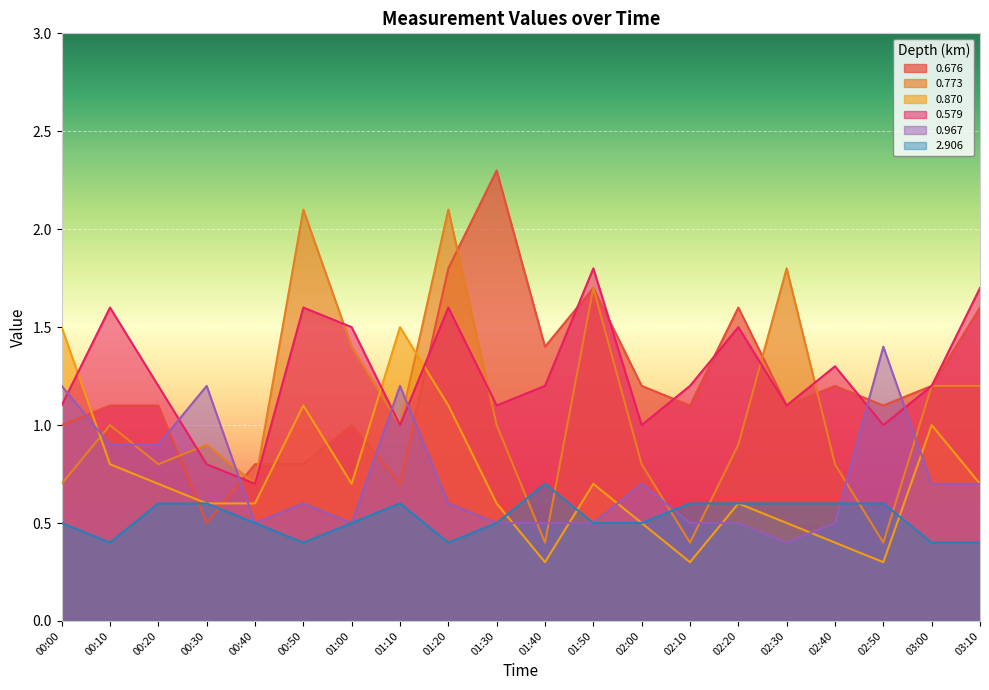

What position from the right is 02:20?

6